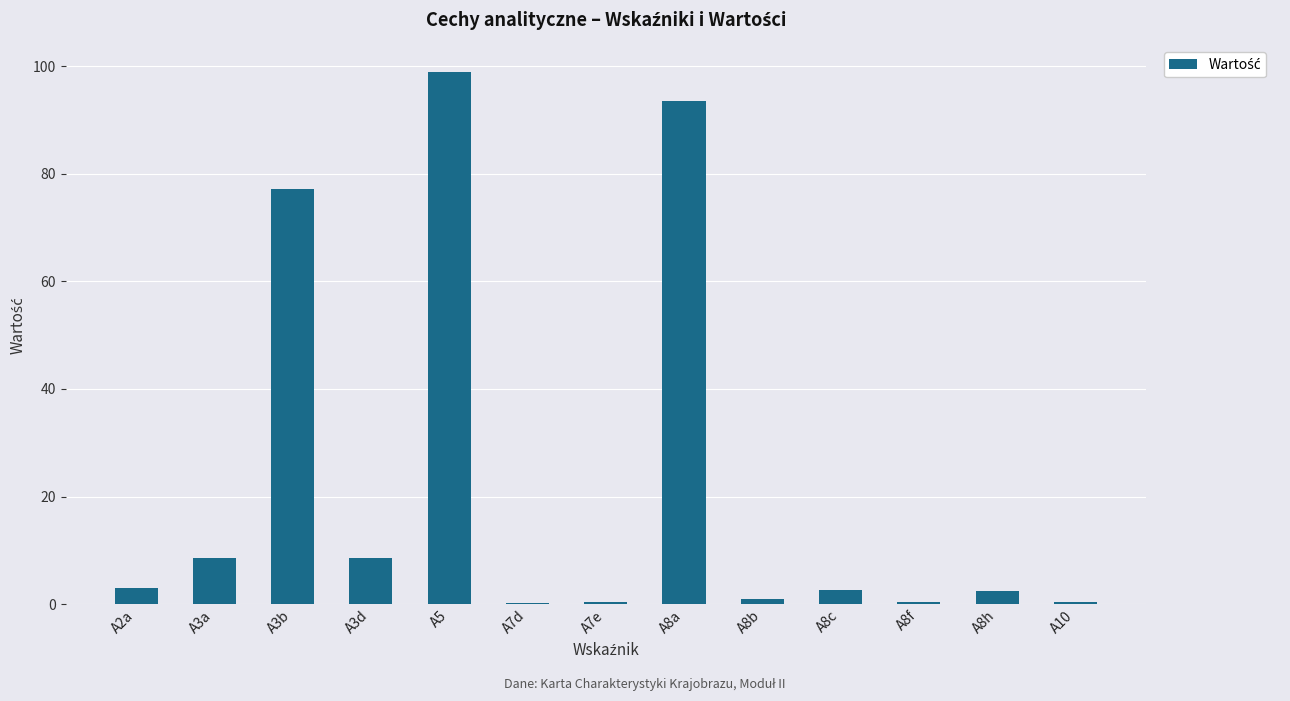

What is the maximum value shown in the chart?

98.9